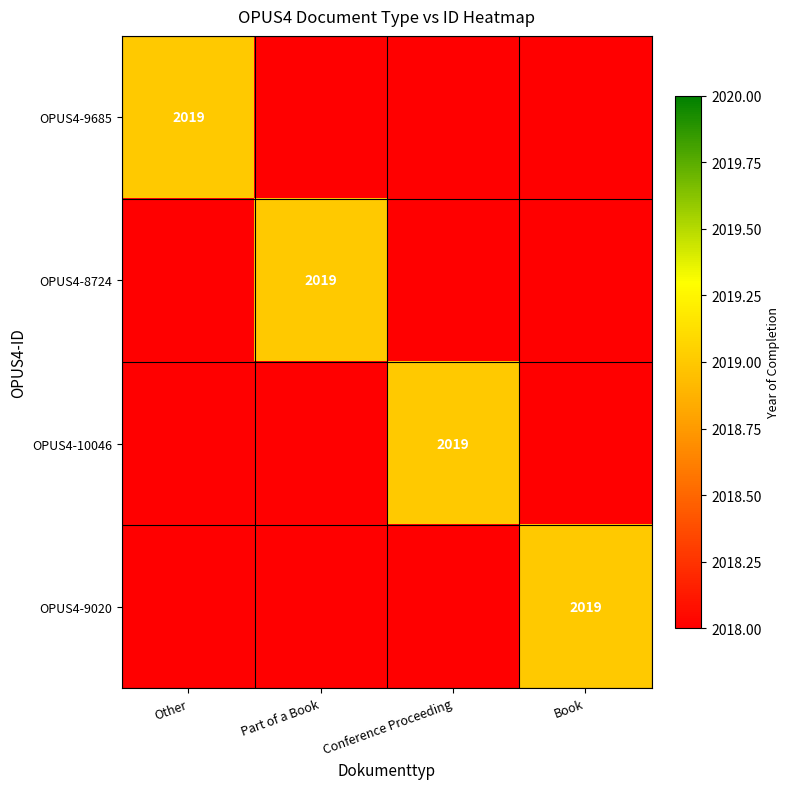

What is the maximum value for Other?

2019